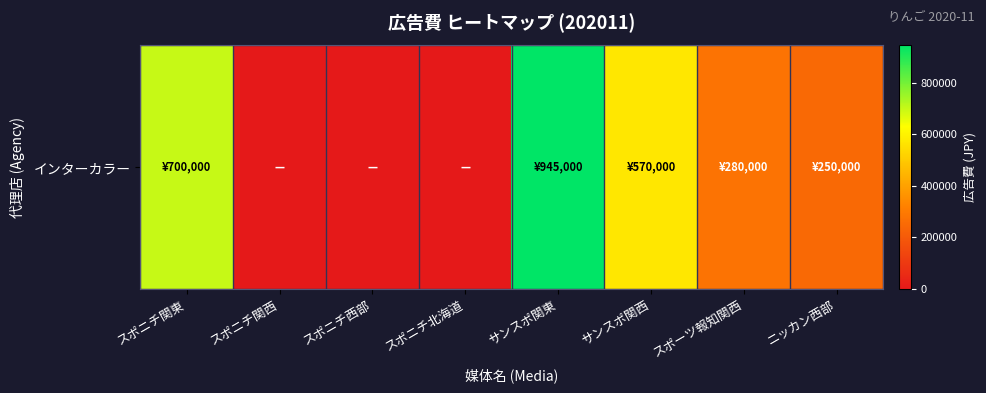

At which label does the data first exceed 280000?

スポニチ関東